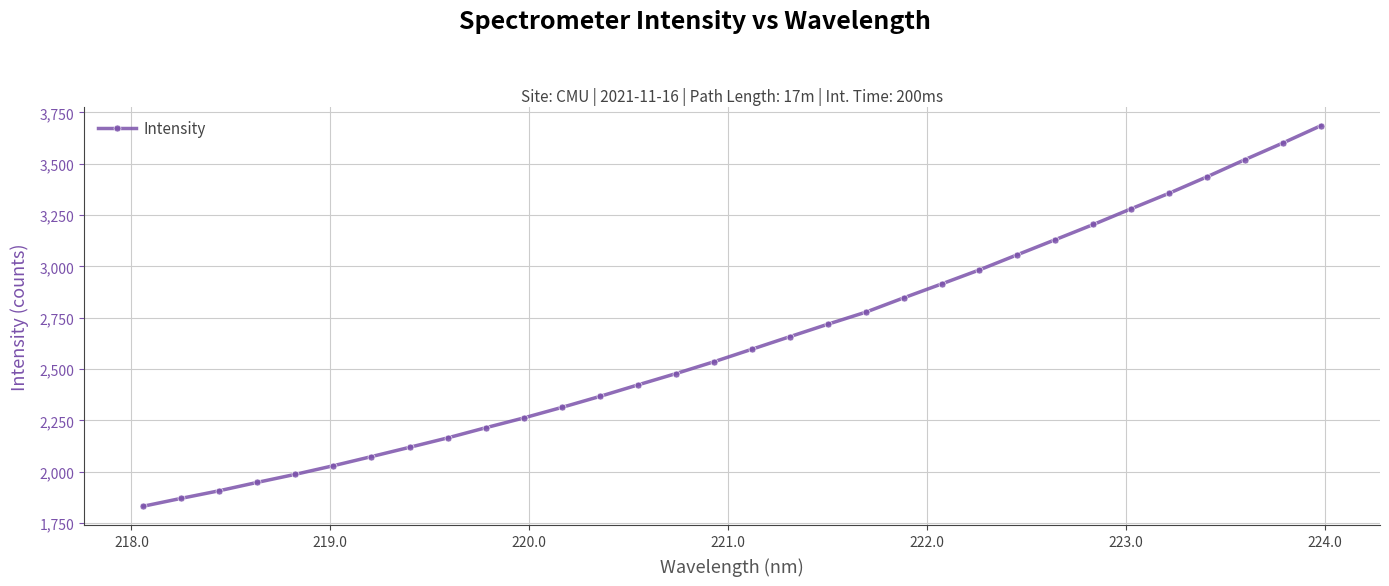

What is the minimum value shown in the chart?

1832.5